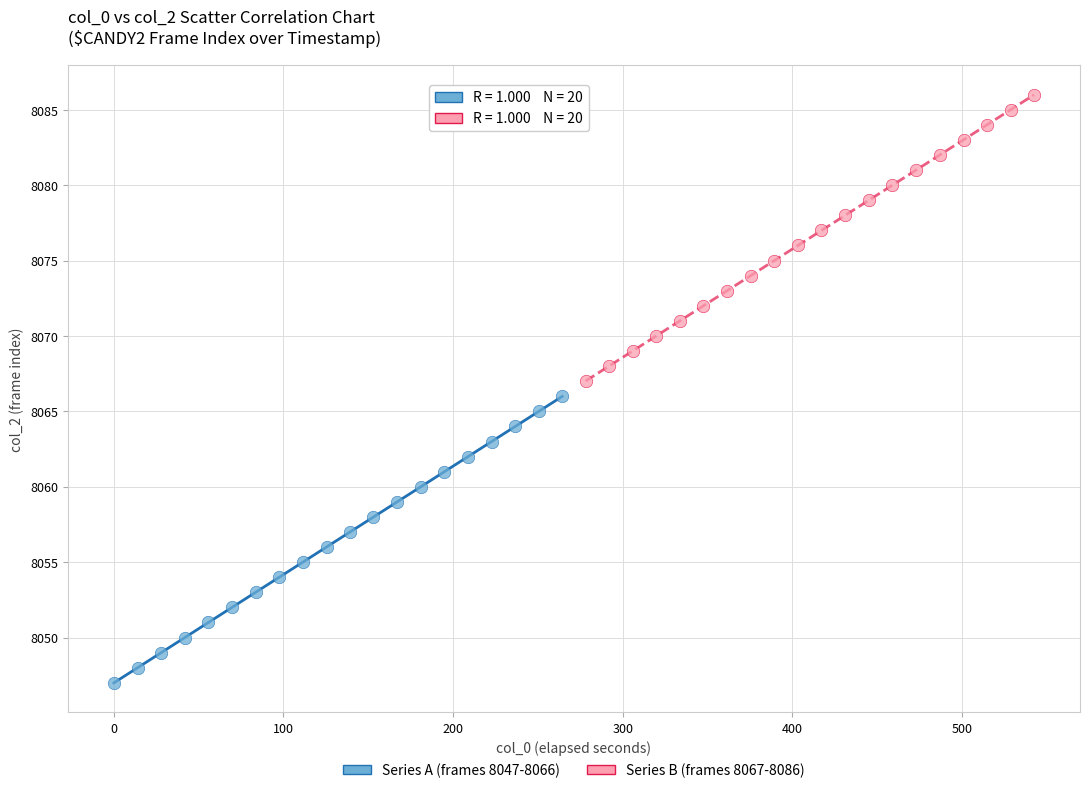

Which series contains the highest Y value?

Series B (frames 8067-8086)